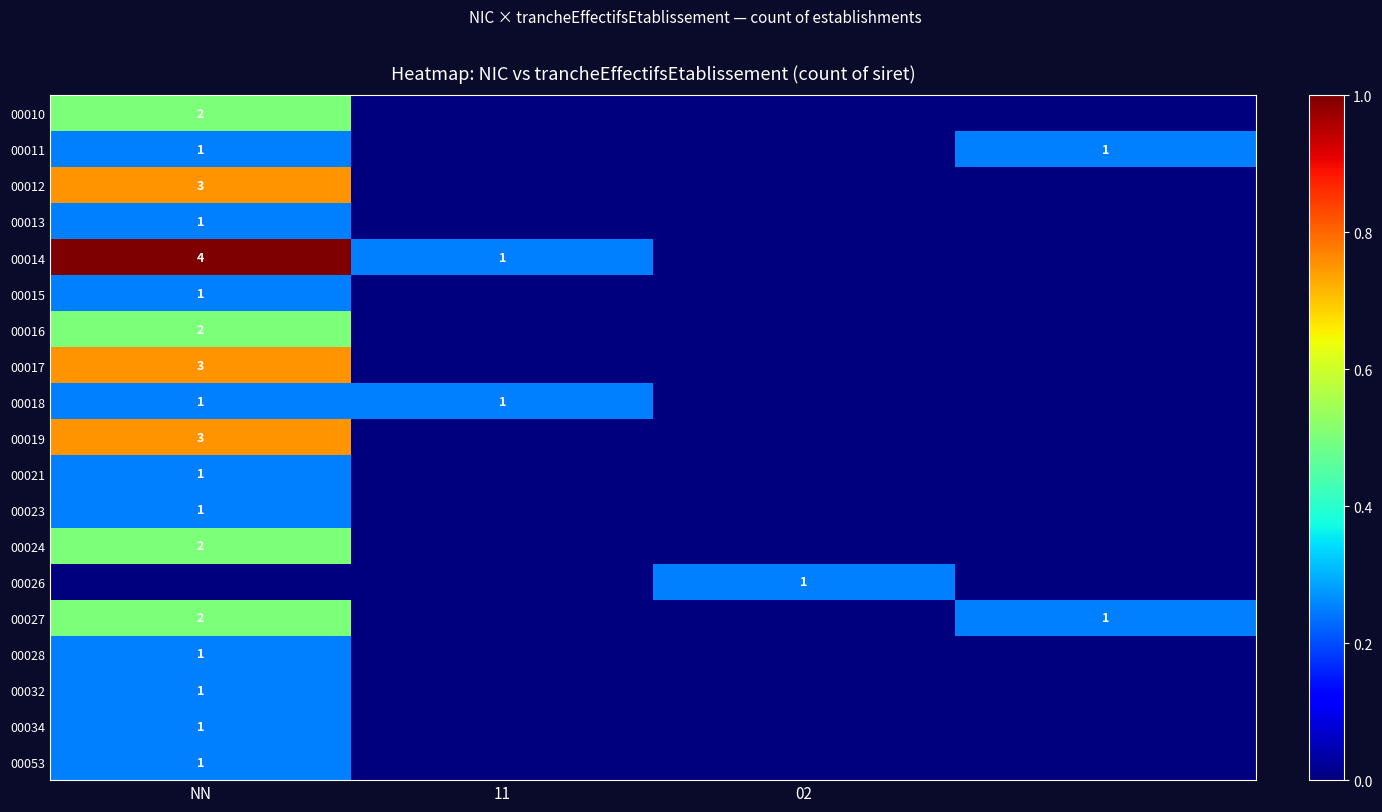

The value of 00017 at NN is 5. True or false?

False